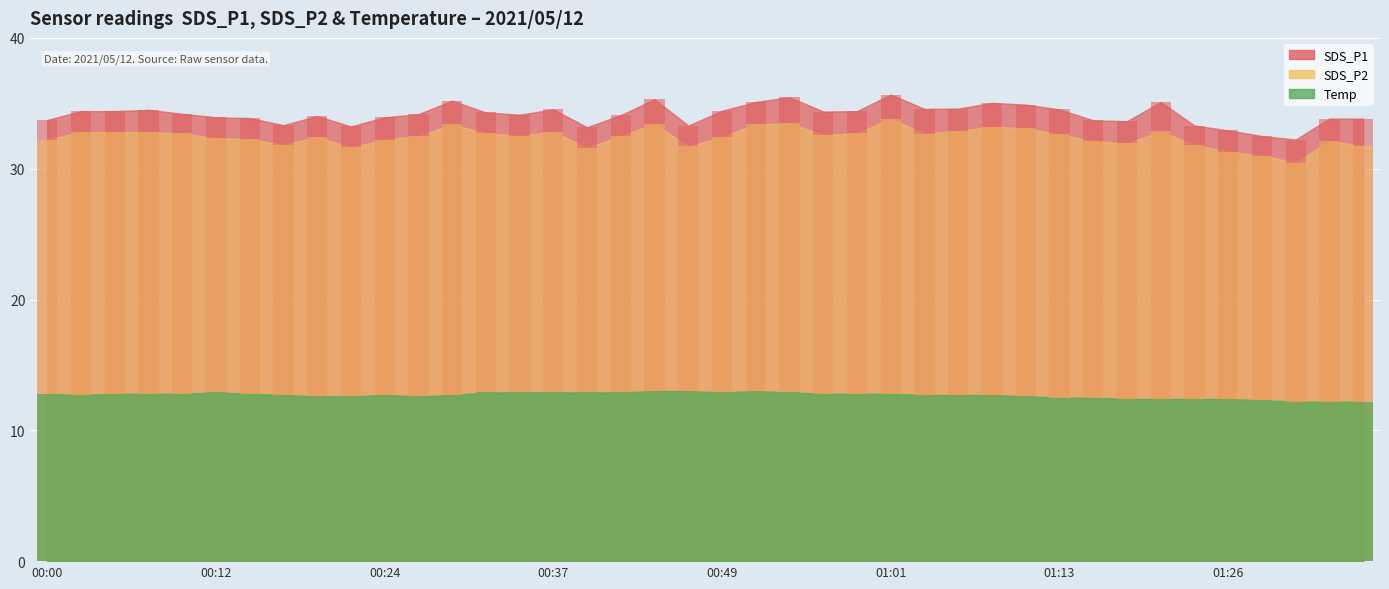

What is the label of the 40th bar from the left?

01:36